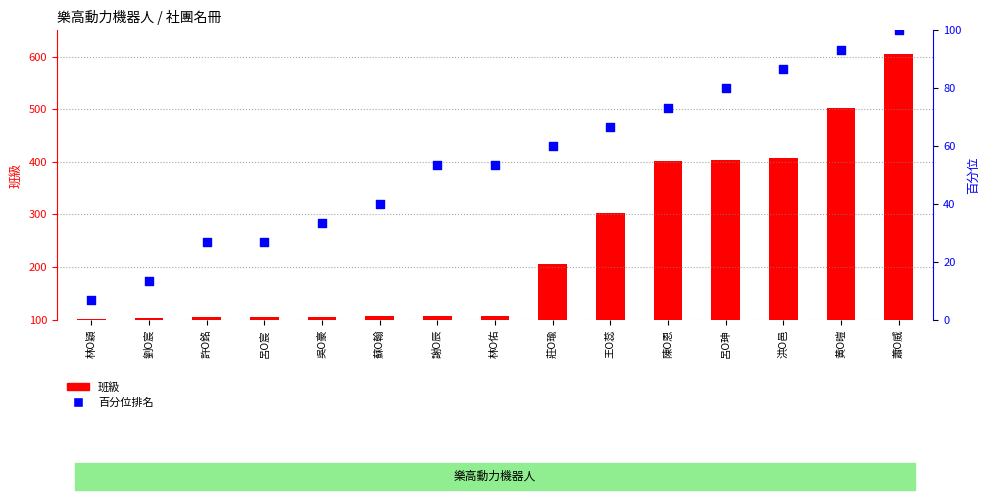

At which category is the sum across all series the highest?

蕭O威